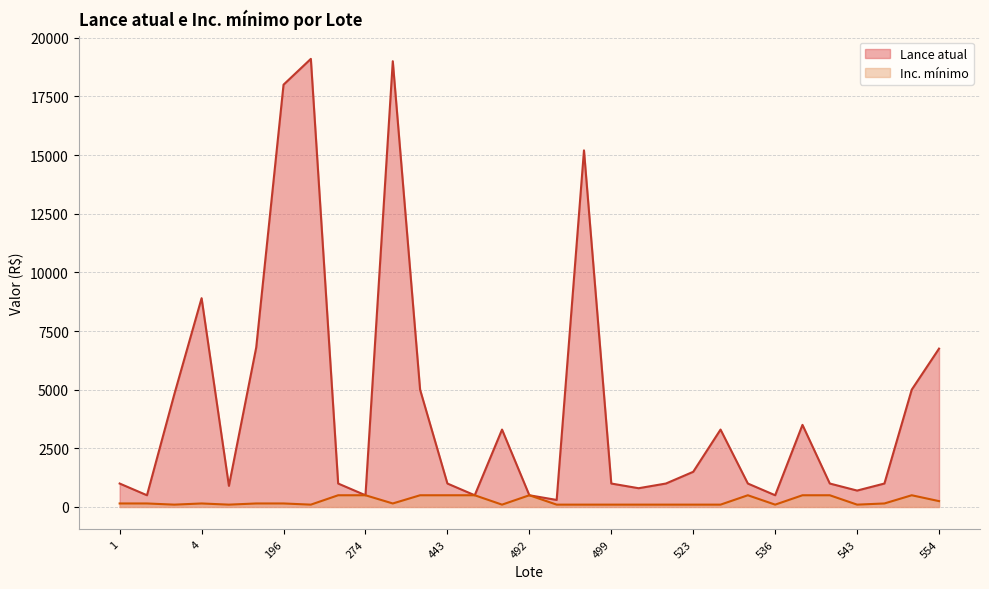

True or false: Lance atual and Inc. mínimo cross at least once.

False